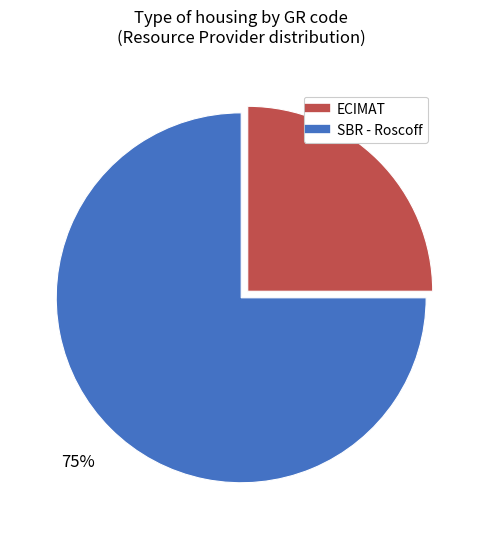

Does any single category account for the majority?

Yes